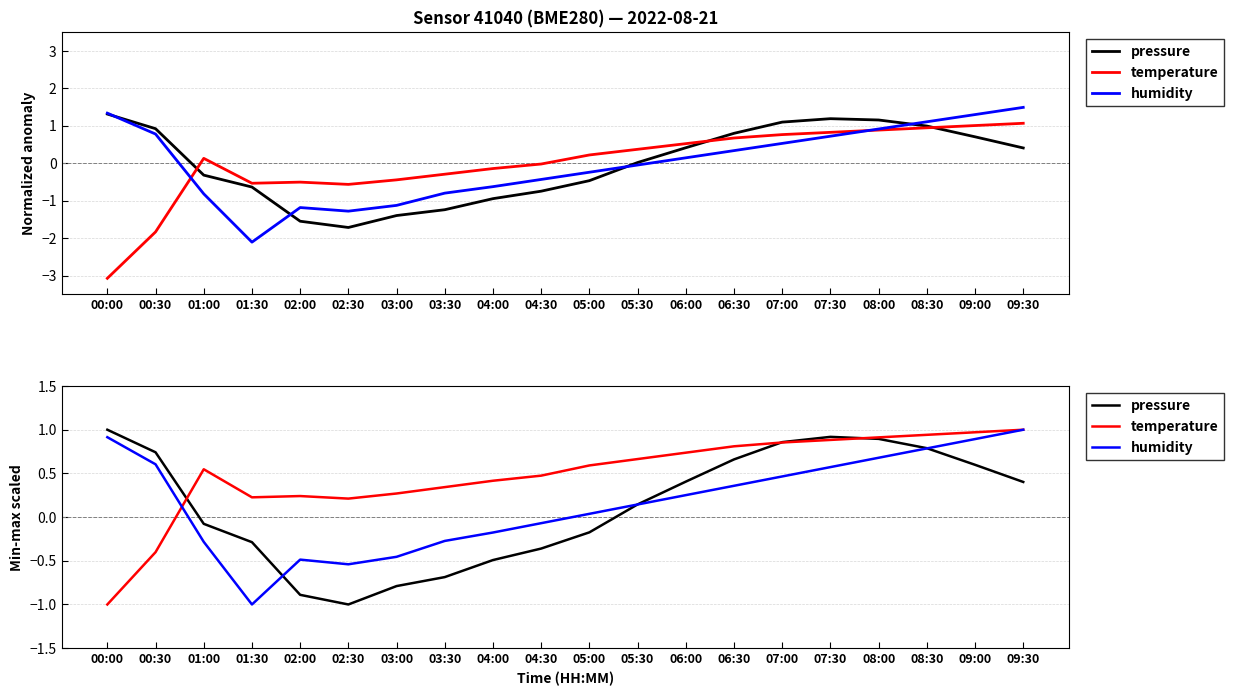

At which category does temperature reach its first local valley?

01:30